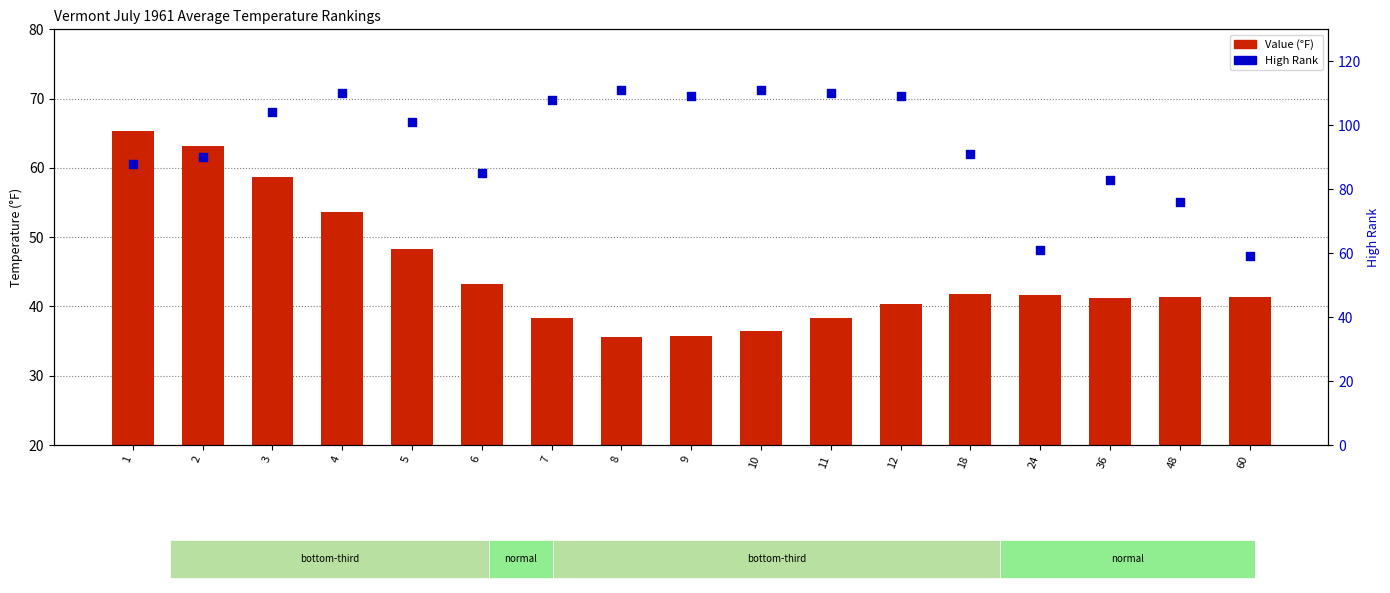

Which series contains the highest Y value?

High Rank